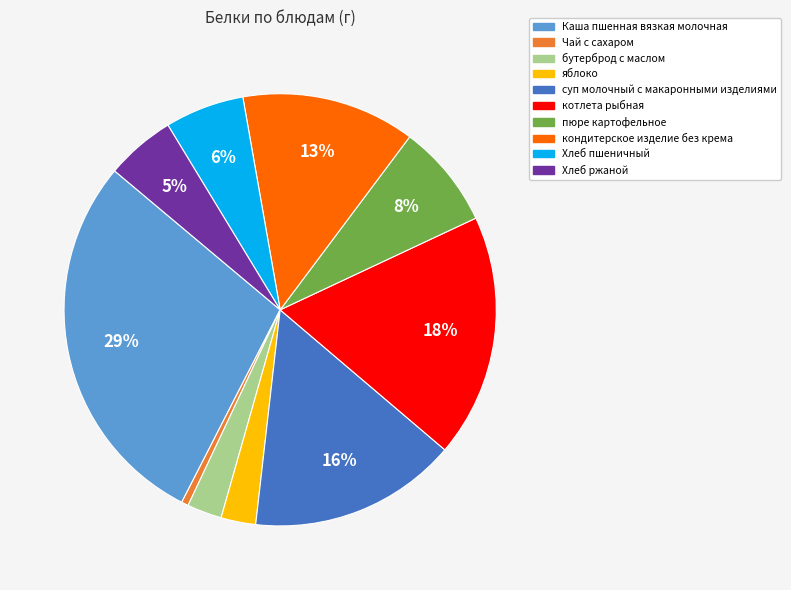

To the nearest percent, what is the average slice percentage?

10%